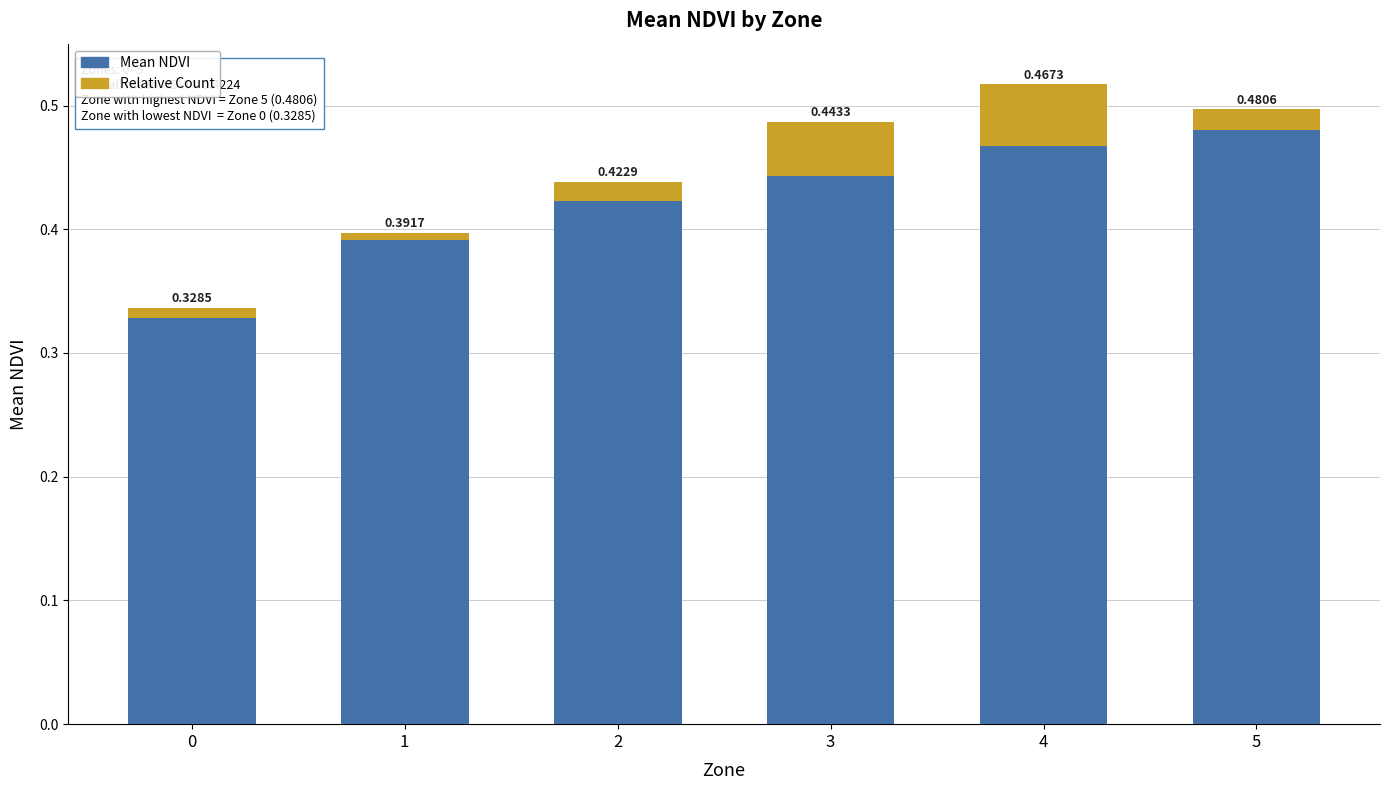

At which category is the sum across all series the highest?

4